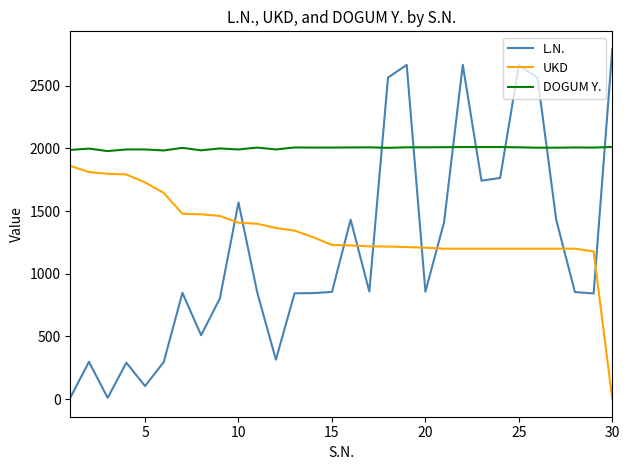

List the series in order of their peak value, highest first.

L.N., DOGUM Y., UKD